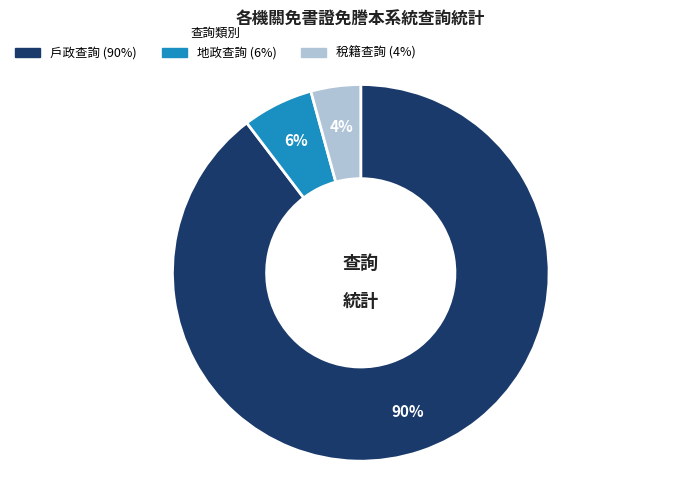

Rank the categories by value from lowest to highest.

稅籍查詢, 地政查詢, 戶政查詢